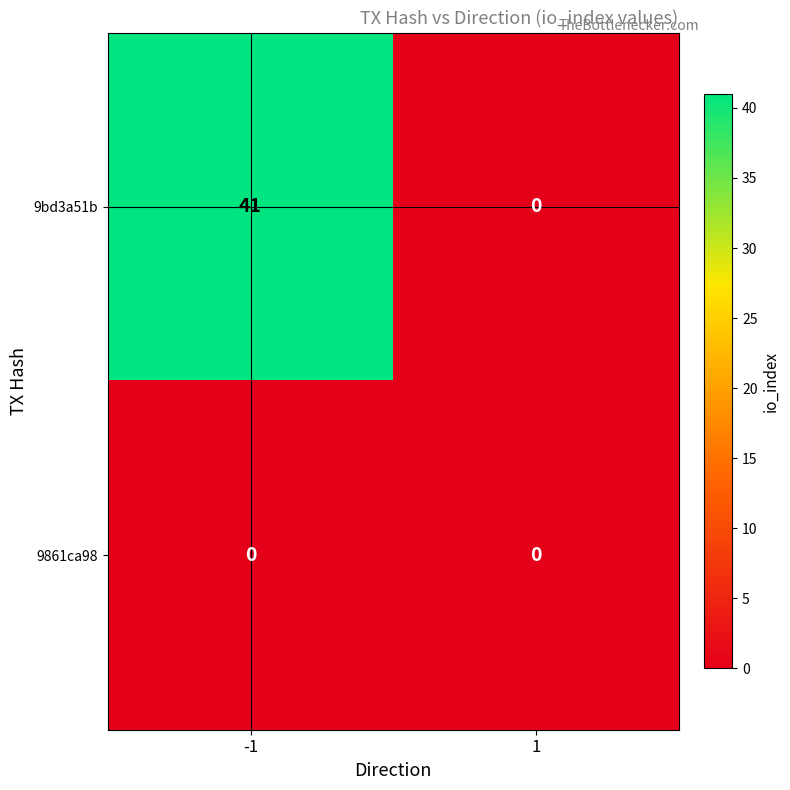

Reading left to right, extract all data points from this chart.

9bd3a51b: 41	0
9861ca98: 0	0